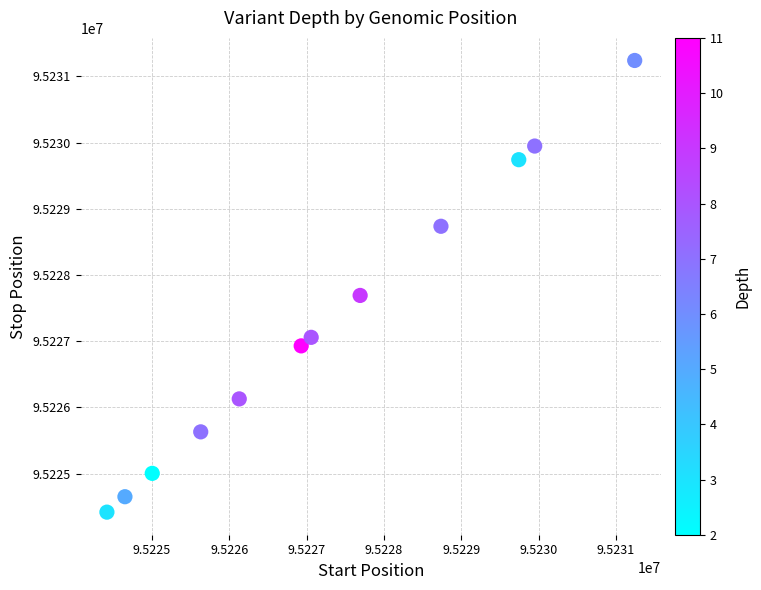

What is the range of Y values (max minus min)?

6824